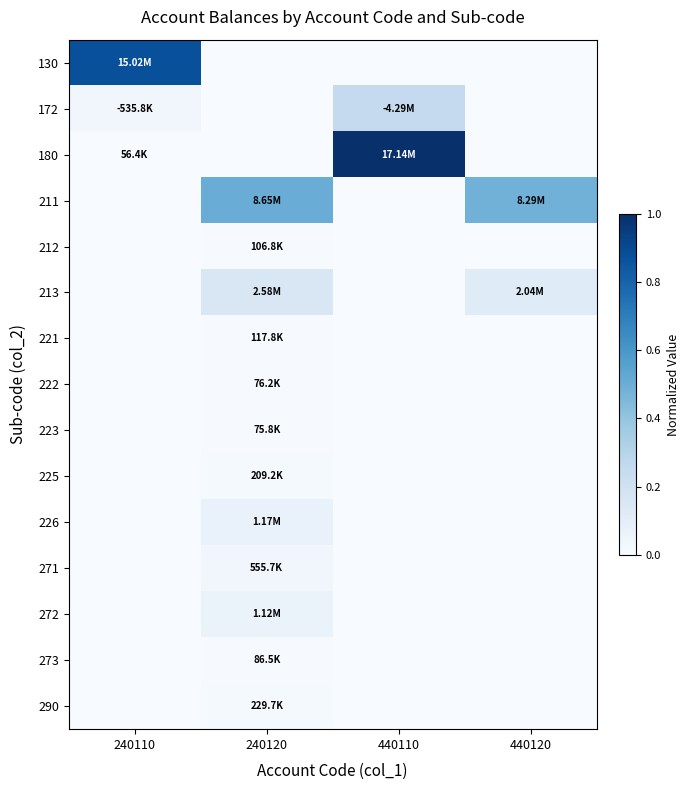

Reading left to right, what are all the values shown in this chart?

130: 240110=0.9	240120=0.0	440110=0.0	440120=0.0
172: 240110=0.0	240120=0.0	440110=0.3	440120=0.0
180: 240110=0.0	240120=0.0	440110=1.0	440120=0.0
211: 240110=0.0	240120=0.5	440110=0.0	440120=0.5
212: 240110=0.0	240120=0.0	440110=0.0	440120=0.0
213: 240110=0.0	240120=0.2	440110=0.0	440120=0.1
221: 240110=0.0	240120=0.0	440110=0.0	440120=0.0
222: 240110=0.0	240120=0.0	440110=0.0	440120=0.0
223: 240110=0.0	240120=0.0	440110=0.0	440120=0.0
225: 240110=0.0	240120=0.0	440110=0.0	440120=0.0
226: 240110=0.0	240120=0.1	440110=0.0	440120=0.0
271: 240110=0.0	240120=0.0	440110=0.0	440120=0.0
272: 240110=0.0	240120=0.1	440110=0.0	440120=0.0
273: 240110=0.0	240120=0.0	440110=0.0	440120=0.0
290: 240110=0.0	240120=0.0	440110=0.0	440120=0.0